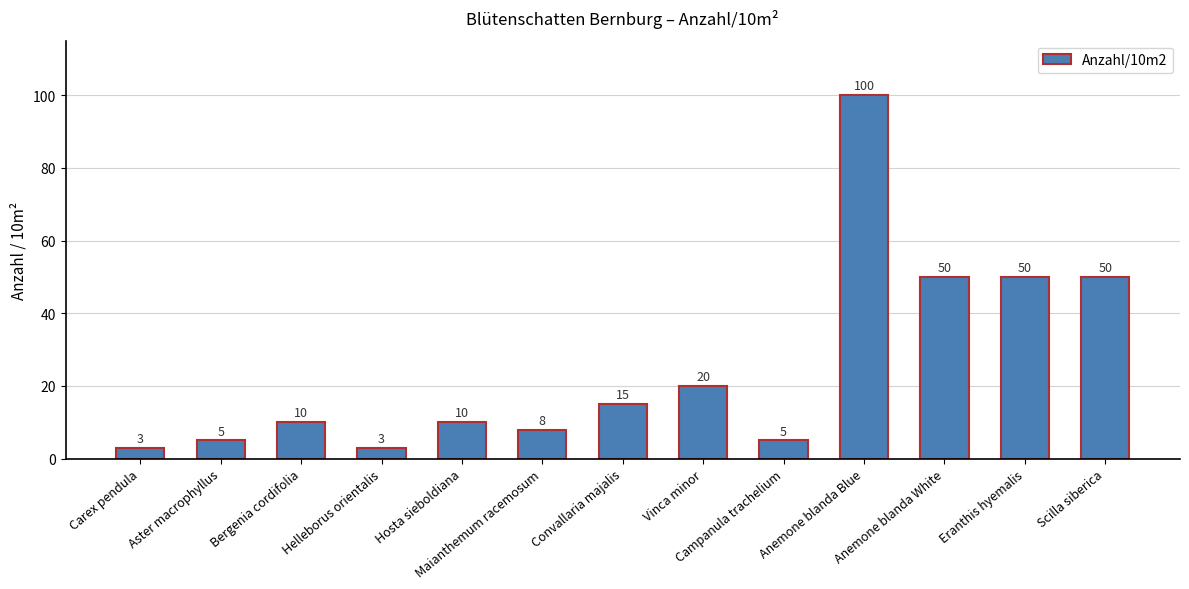

How many bars are there in total?

13